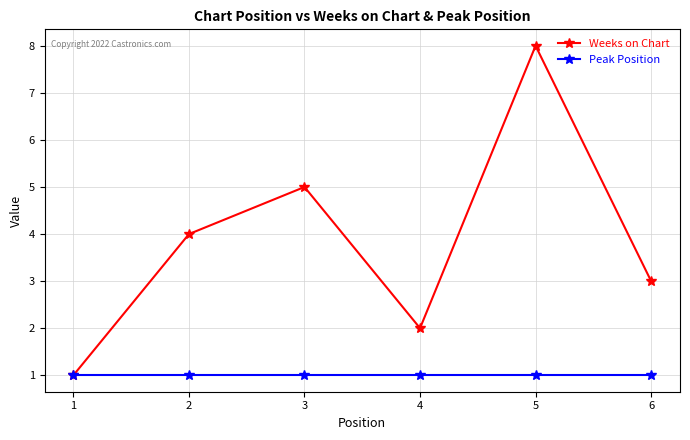

Reading left to right, extract all data points from this chart.

Weeks on Chart: 1	4	5	2	8	3
Peak Position: 1	1	1	1	1	1